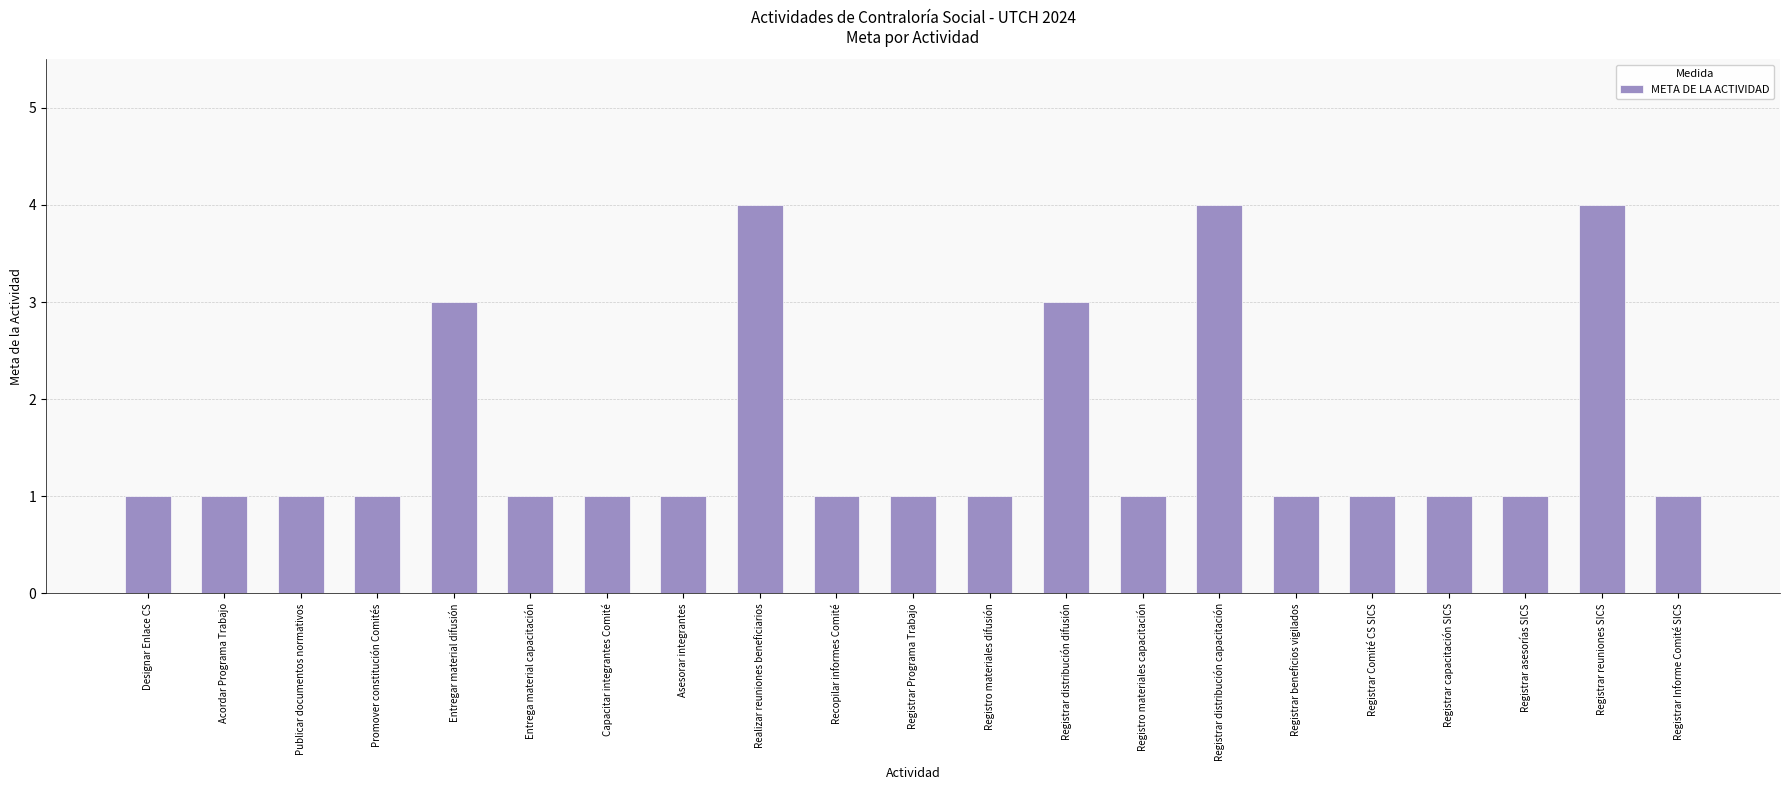

What is the label of the 8th bar from the right?

Registro materiales capacitación